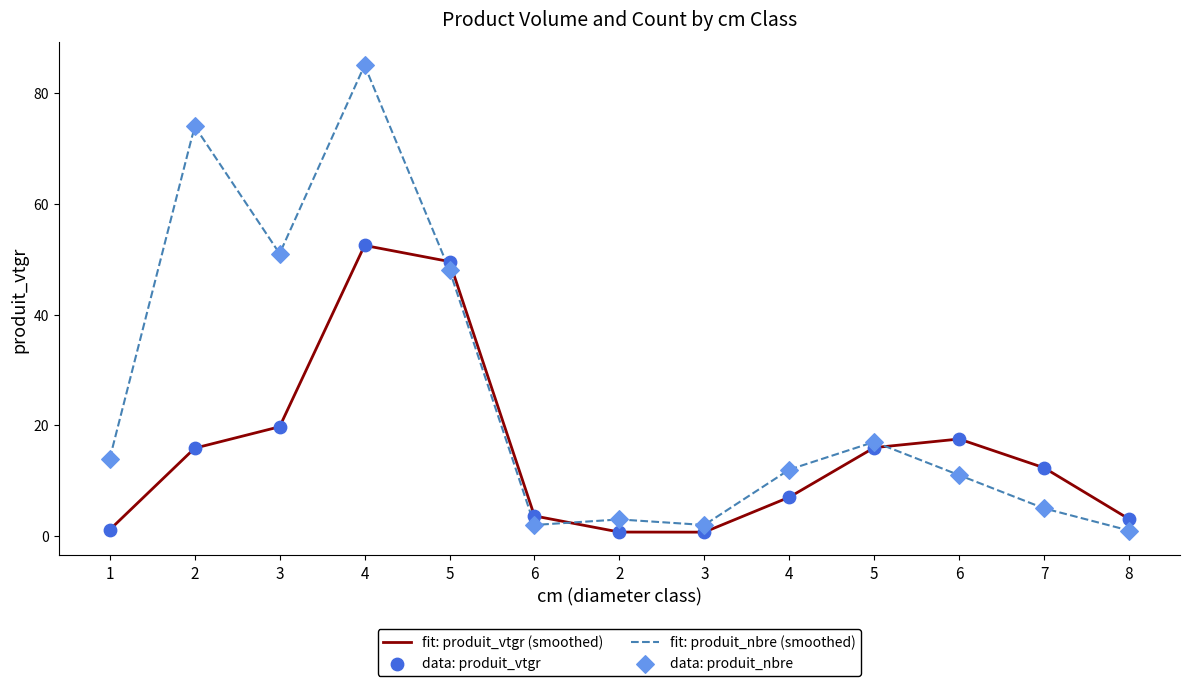

Which series has the widest spread of Y values?

produit_nbre